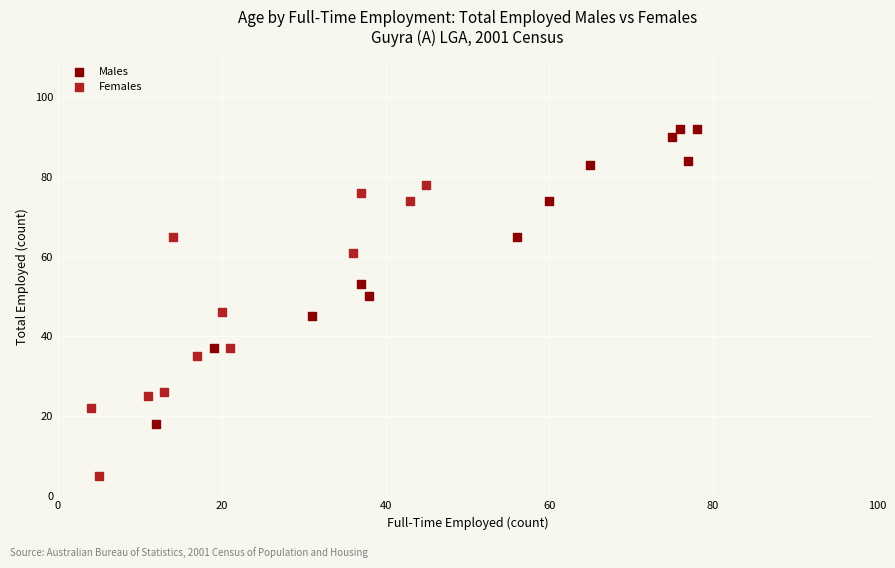

Which series reaches the minimum Y coordinate?

Females